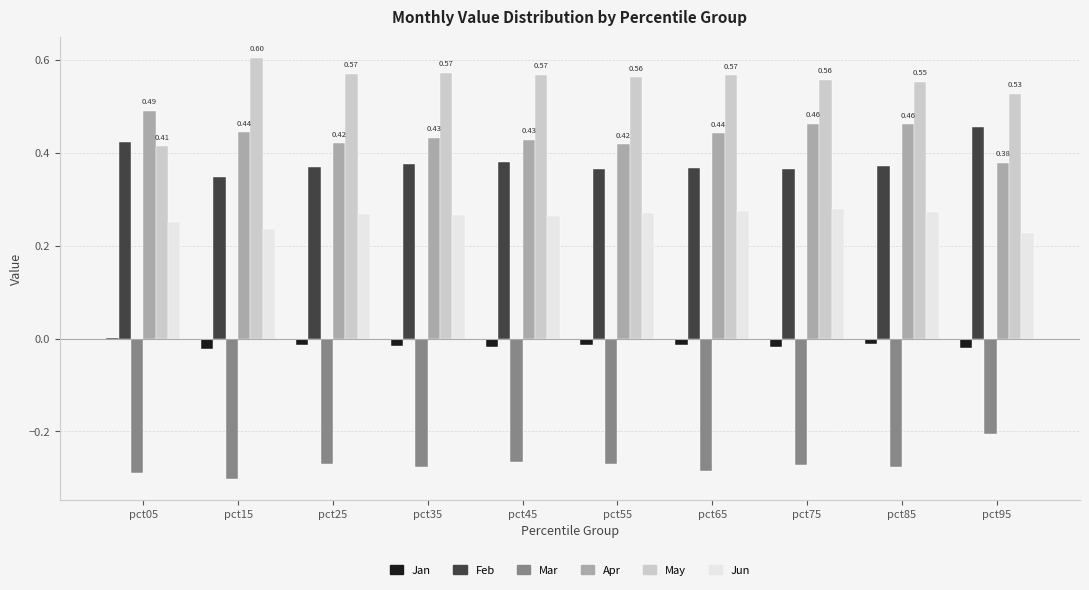

Is the value of May at pct45 greater than the value of Jan at pct95?

Yes